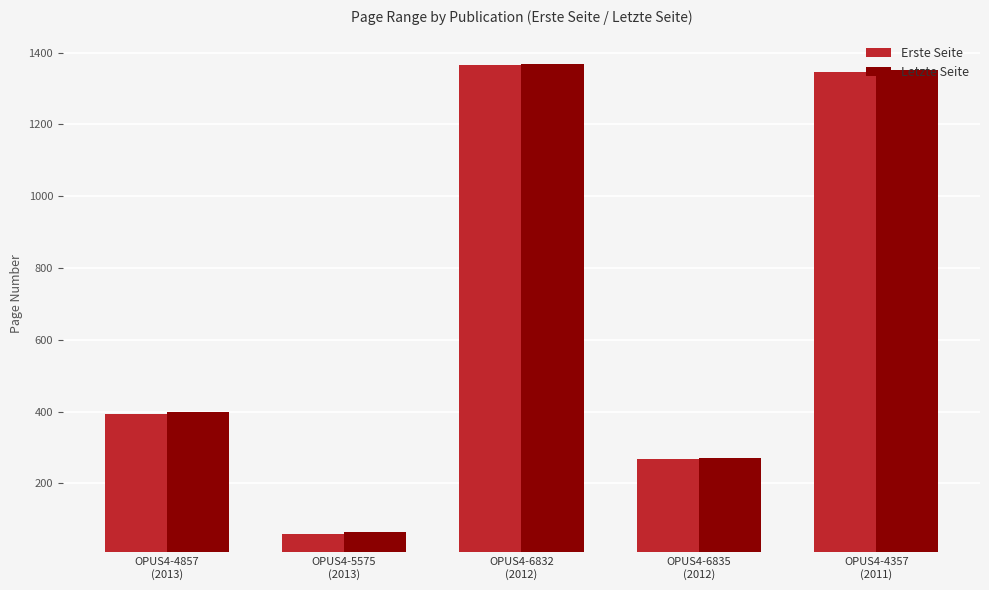

Reading left to right, what are all the values shown in this chart?

Erste Seite: OPUS4-4857
(2013)=393	OPUS4-5575
(2013)=58	OPUS4-6832
(2012)=1364	OPUS4-6835
(2012)=269	OPUS4-4357
(2011)=1345
Letzte Seite: OPUS4-4857
(2013)=400	OPUS4-5575
(2013)=65	OPUS4-6832
(2012)=1367	OPUS4-6835
(2012)=272	OPUS4-4357
(2011)=1350